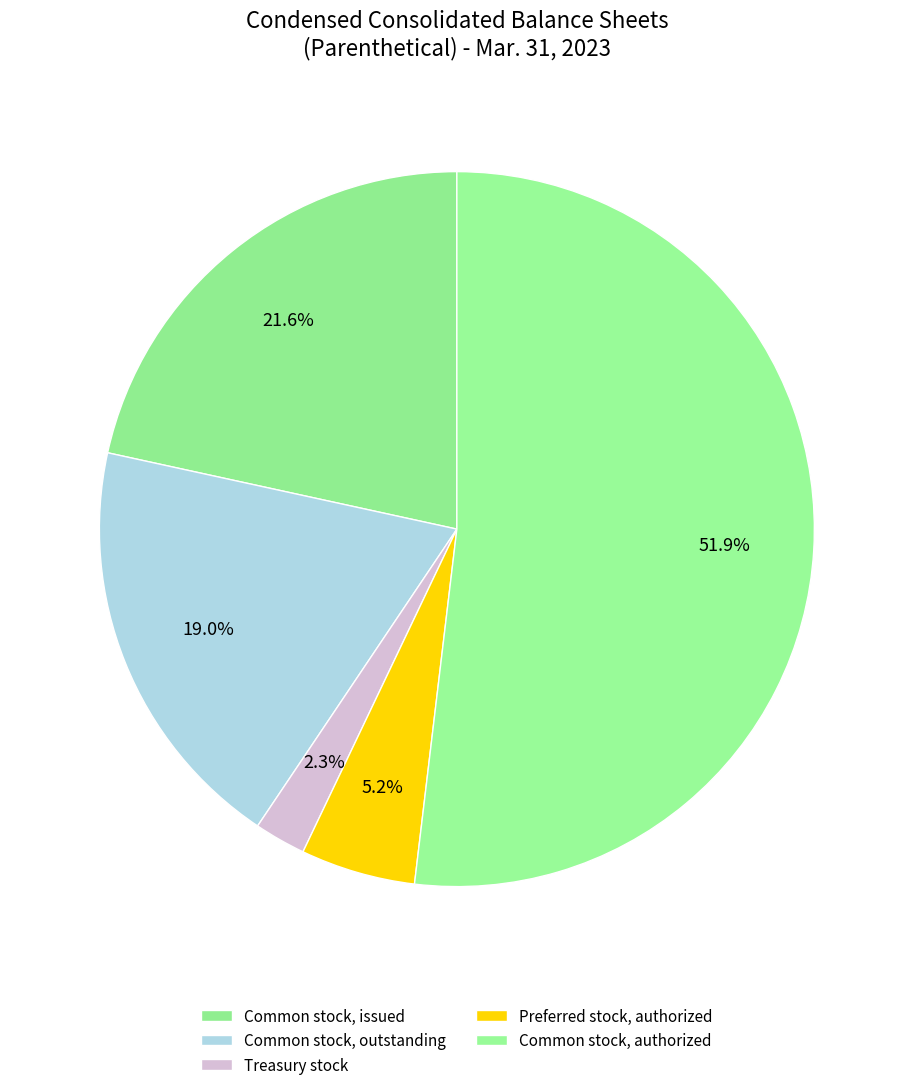

Count the number of slices in the pie.

5